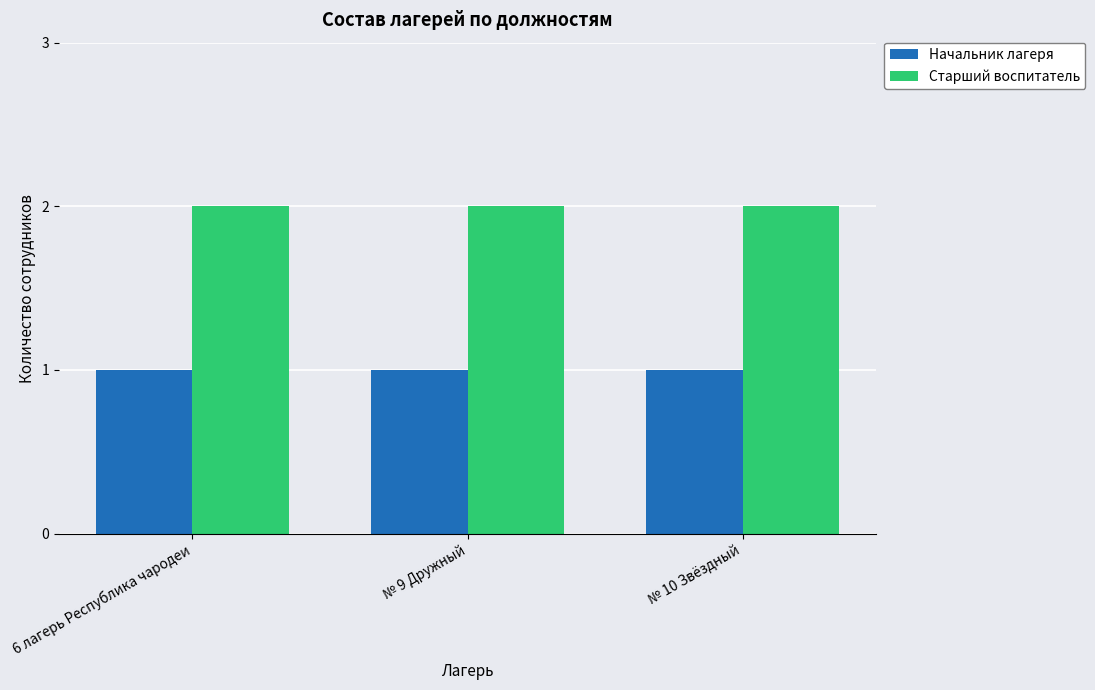

What is the spread (max minus min) of values at № 10 Звёздный?

1